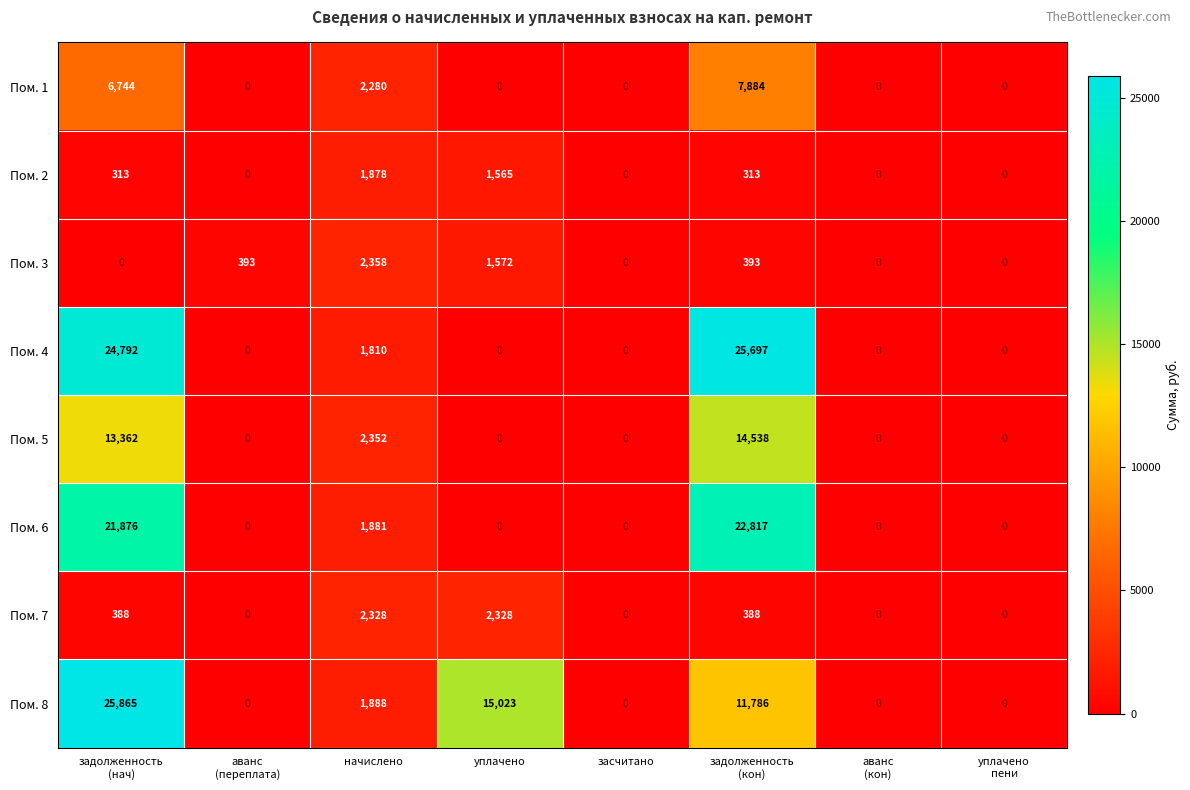

How many Пом. 2 values are between 0 and 1565?

7